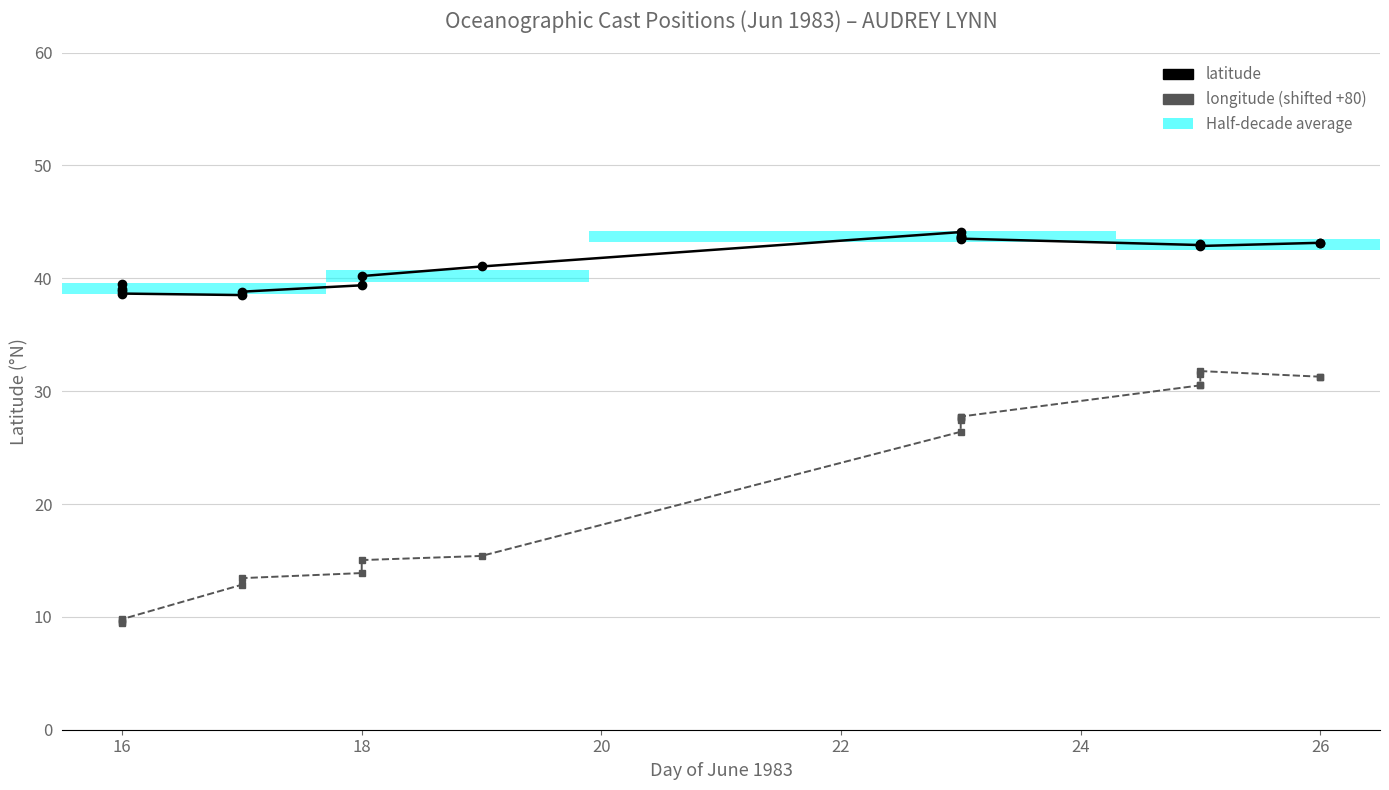

What are all the series names shown in the legend?

latitude, longitude (shifted +80)